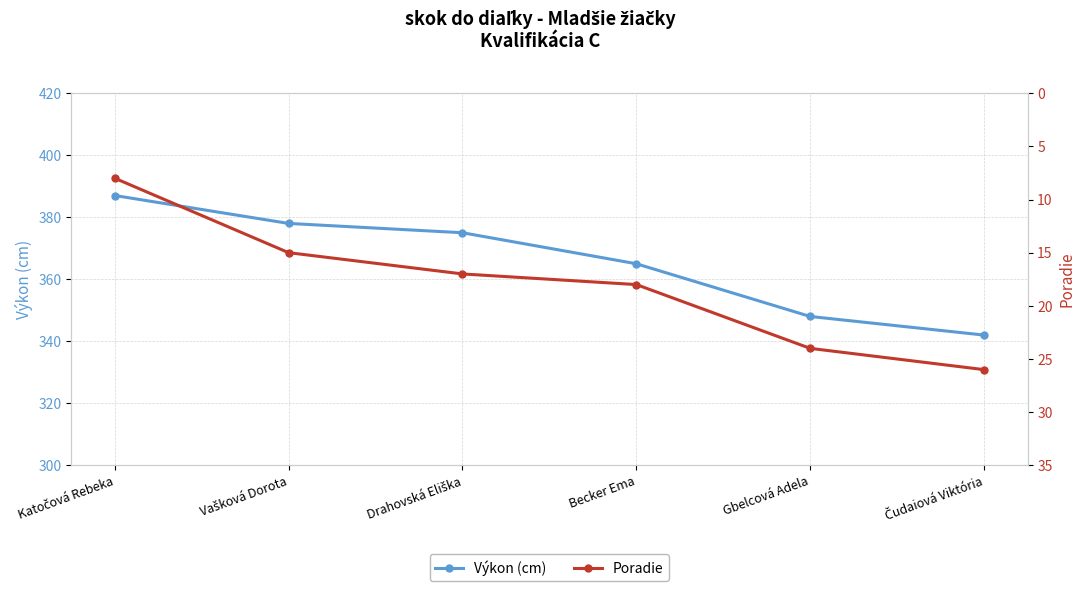

The Poradie series shows 3 at Katočová Rebeka. True or false?

False